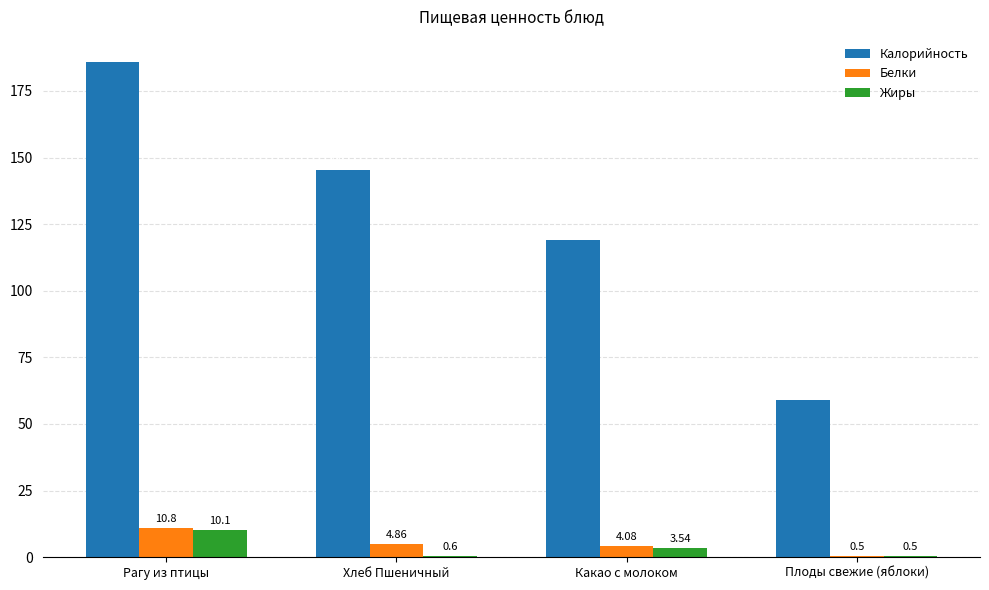

Which category has the highest value in the Калорийность series?

Рагу из птицы